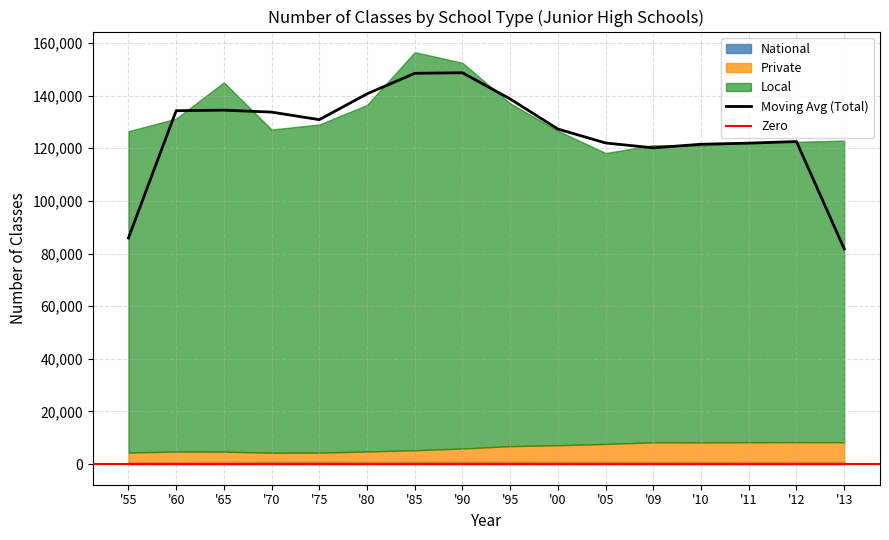

What is the smallest value displayed?

696